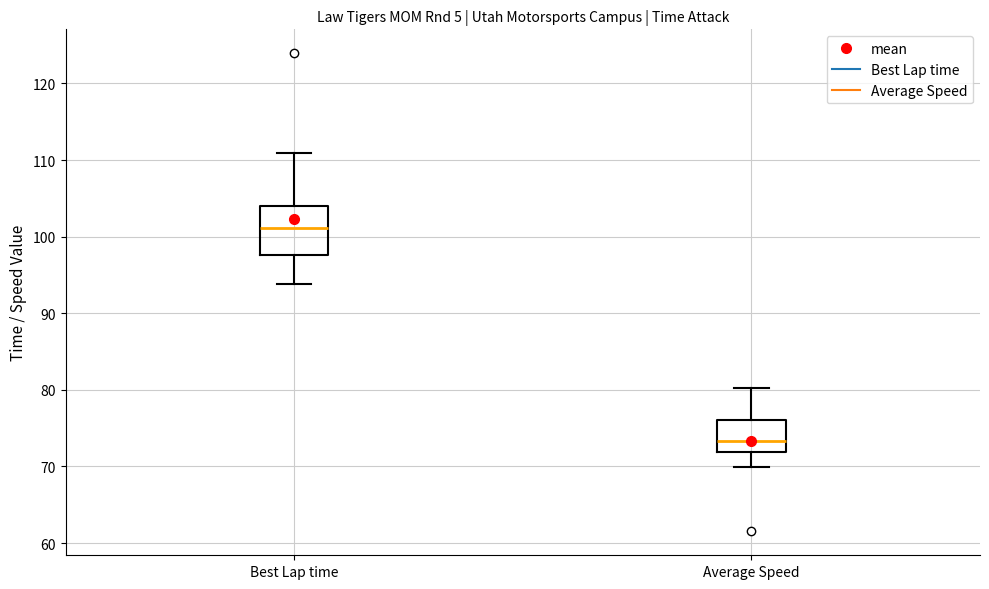

Reading left to right, read every box against the y-axis: the position of its median line, the range the box covers, and the ends of its whiskers. The values are not printed on the chart, so give them approximately, as read against the axis.

Best Lap time: median 101, box 98 to 104, whiskers 94 to 111
Average Speed: median 73, box 72 to 76, whiskers 70 to 80